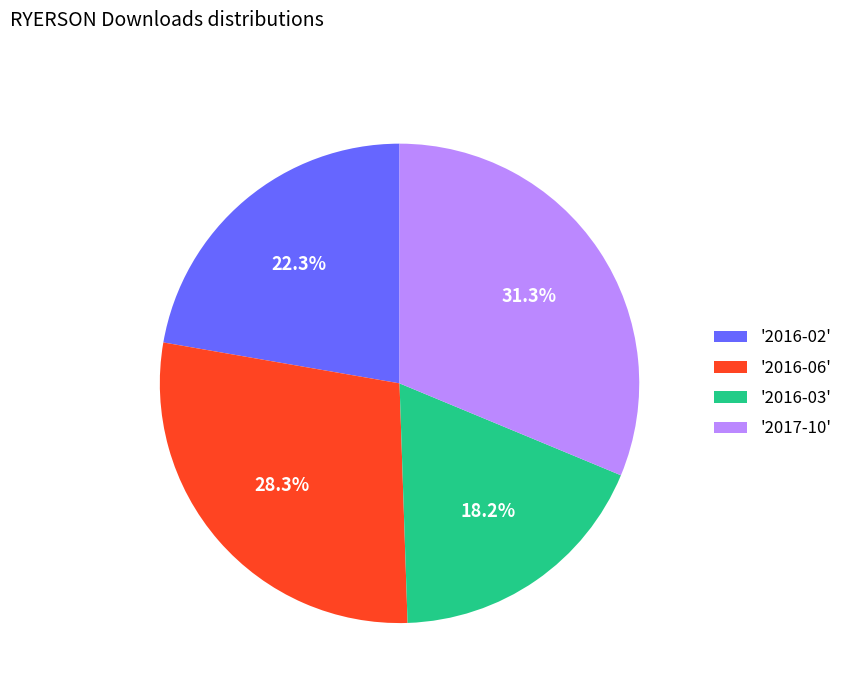

What percentage do '2016-03' and '2017-10' together represent?

49.5%